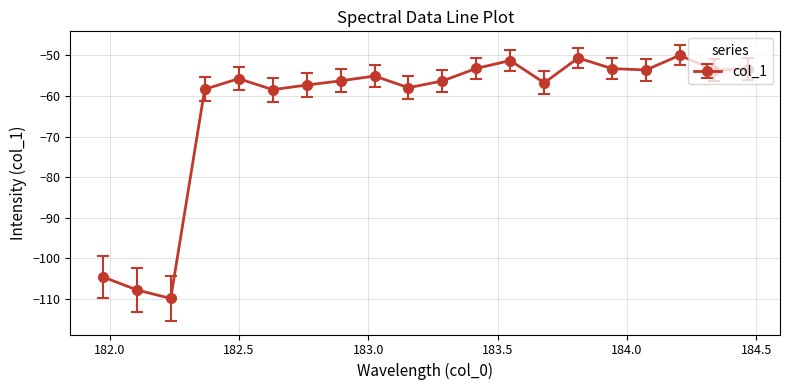

What is the average value?

-62.7